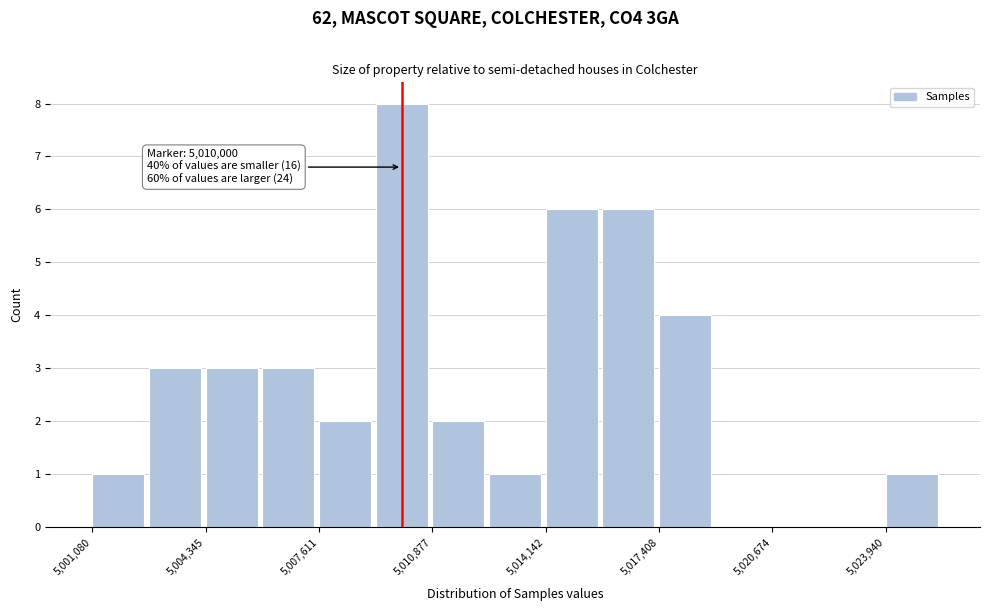

Around what value on the x-axis is the tallest bar? Give the approximate position of its centre, as read against the axis.

5010000